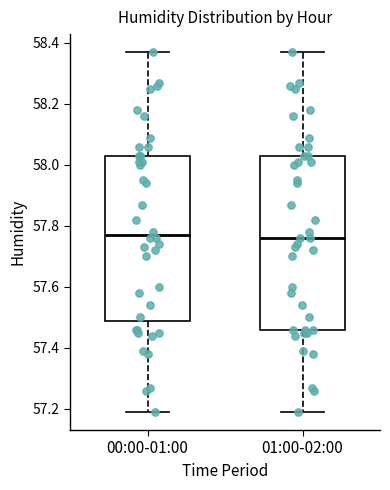

Reading left to right, read every box against the y-axis: the position of its median line, the range the box covers, and the ends of its whiskers. The values are not printed on the chart, so give them approximately, as read against the axis.

00:00-01:00: median 57.78, box 57.50 to 58.04, whiskers 57.20 to 58.38
01:00-02:00: median 57.76, box 57.46 to 58.04, whiskers 57.20 to 58.38